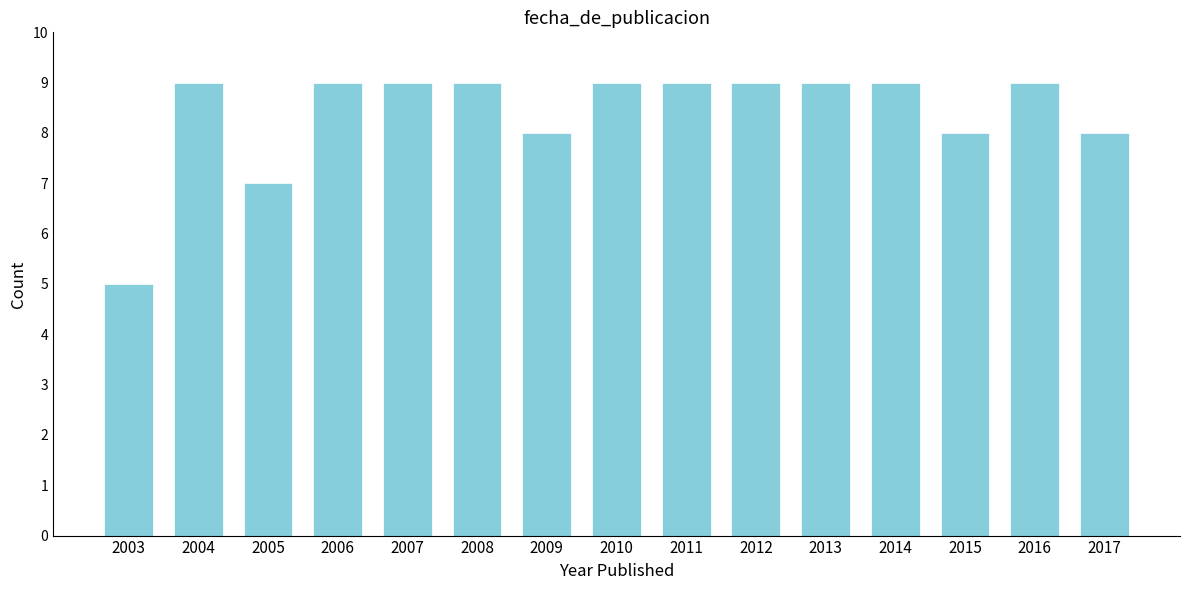

Reading right to left, extract all data points from this chart.

8	9	8	9	9	9	9	9	8	9	9	9	7	9	5